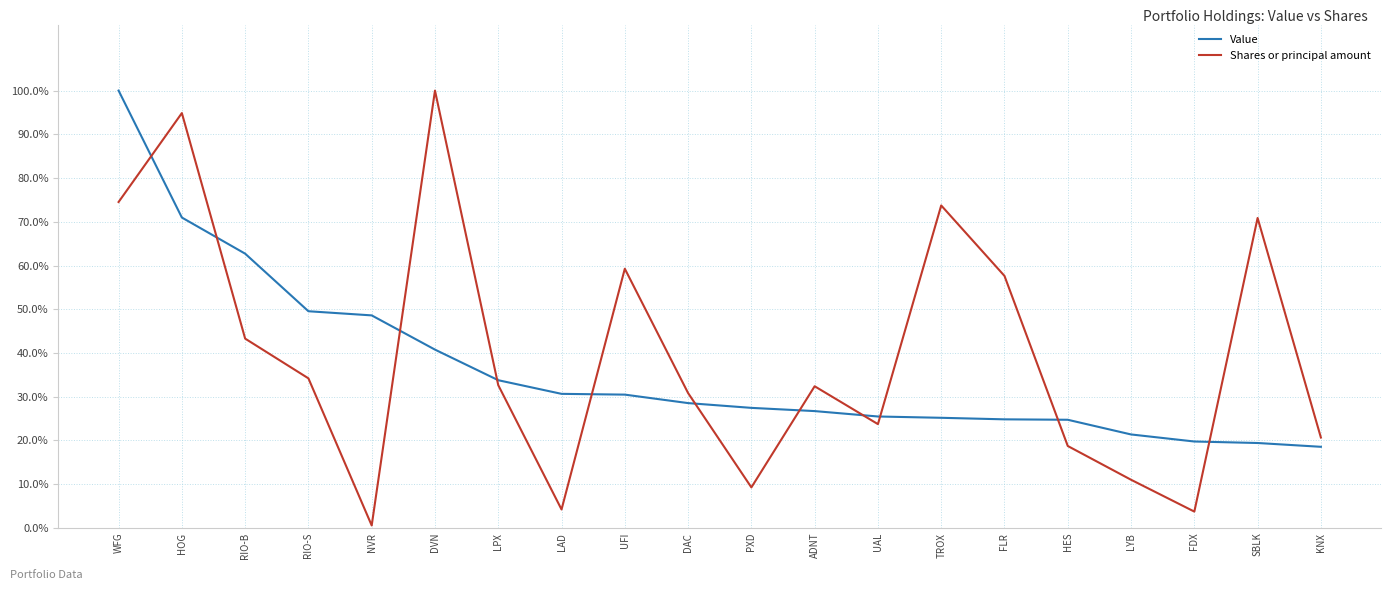

What is the smallest value displayed?

0.6